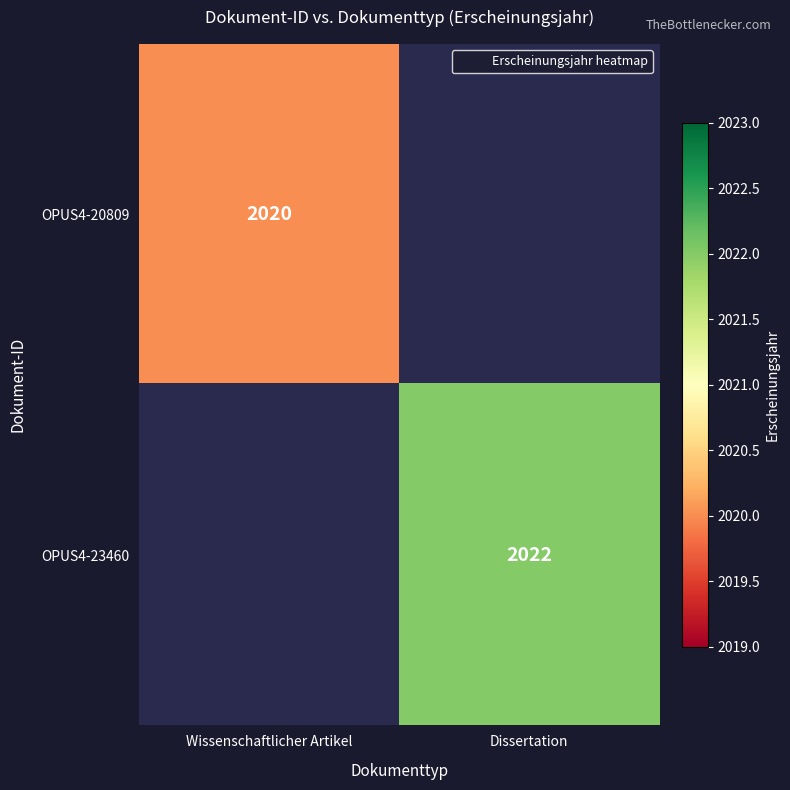

Count the number of data series in this chart.

2